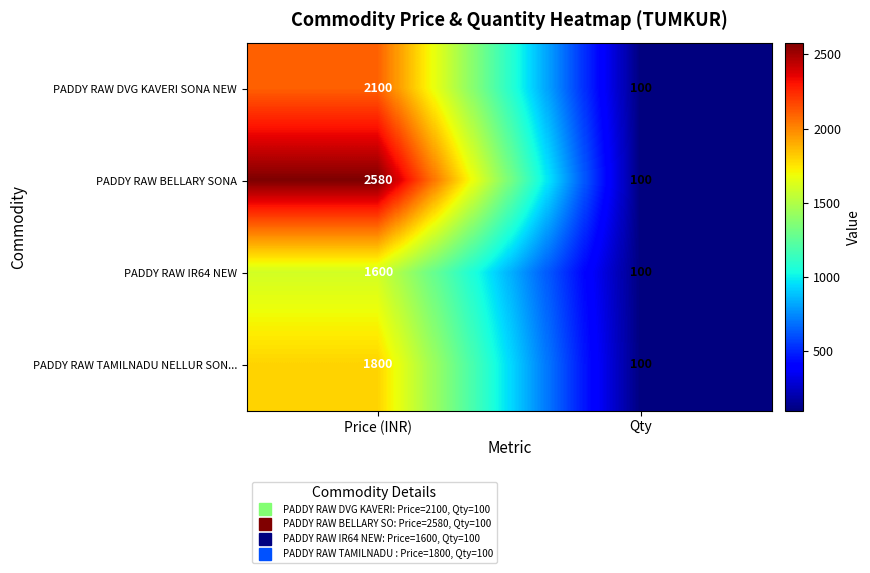

Which series changed the most between Price (INR) and Qty?

PADDY RAW BELLARY SONA